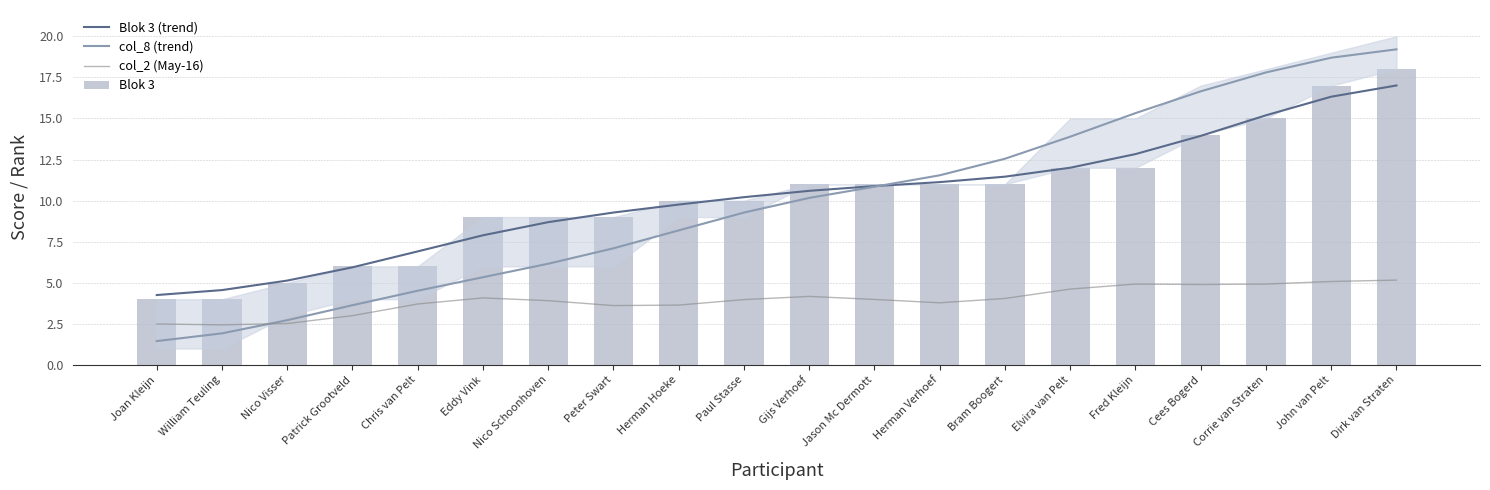

Are the bars grouped side by side (vs. stacked)?

Yes